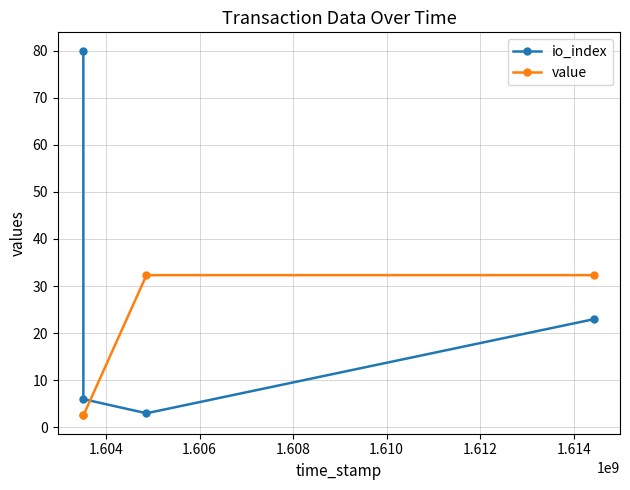

What is the maximum value for value?

32.3